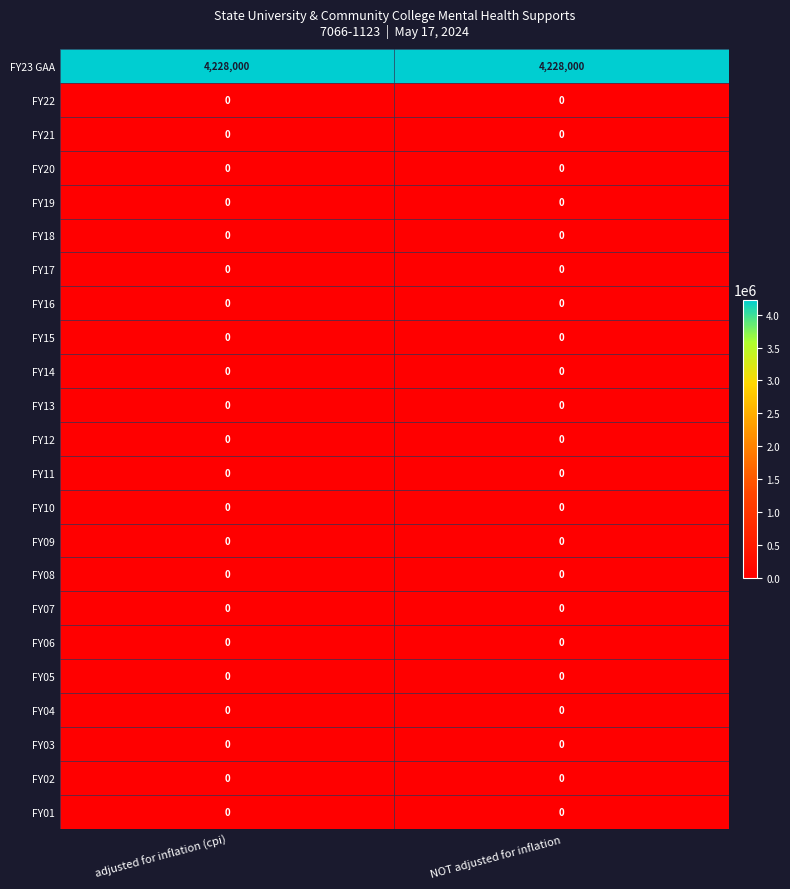

What is the total value across all series at adjusted for inflation (cpi)?

4228000